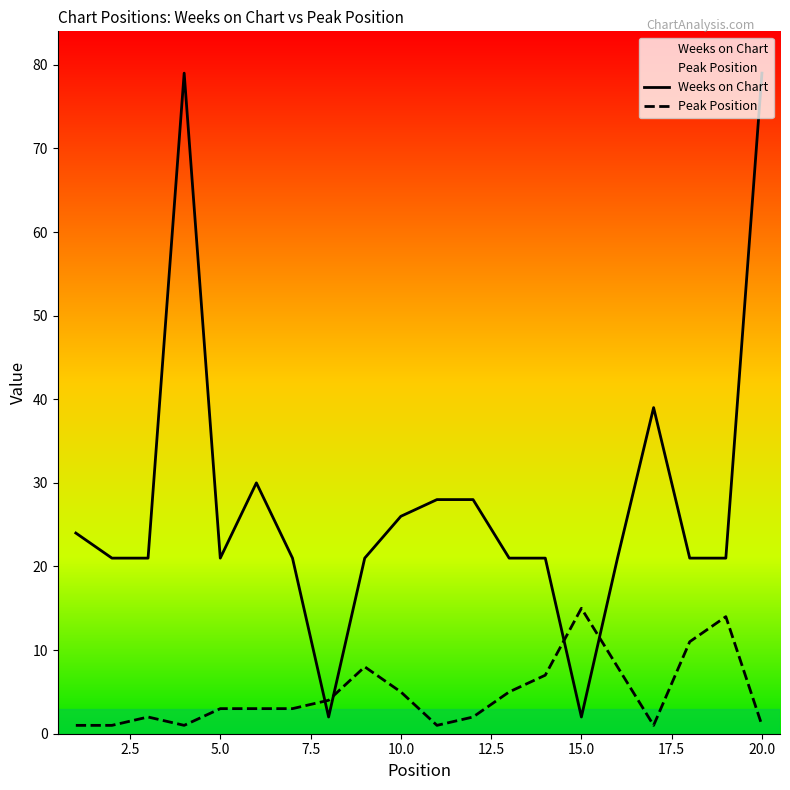

How many interior local valleys does the Peak Position series have?

3